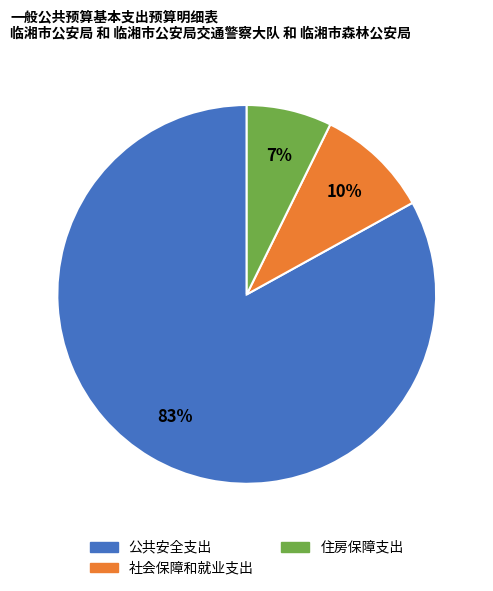

To the nearest percent, what portion does 公共安全支出 represent?

83%